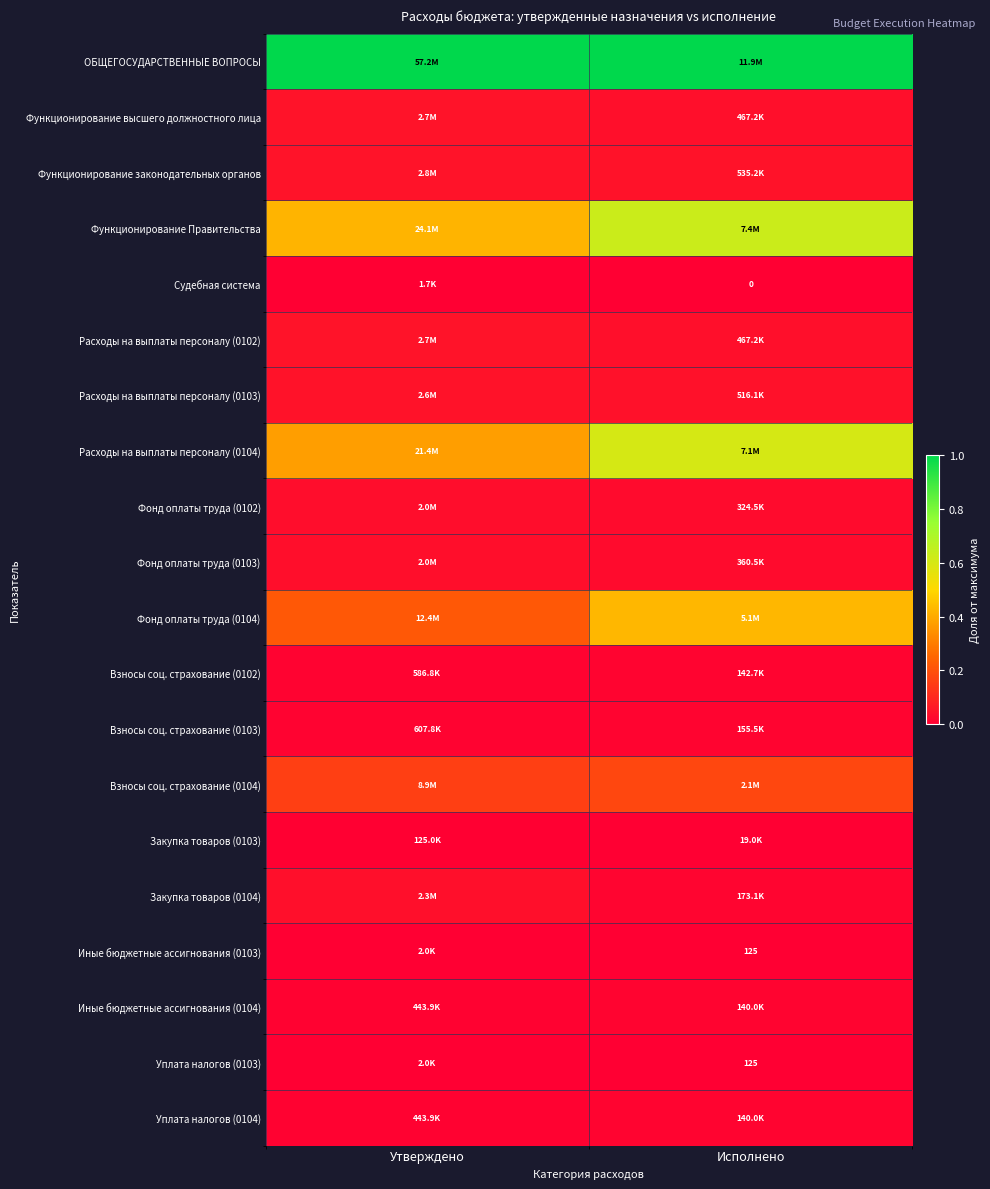

What is the spread (max minus min) of values at Утверждено?

1.0